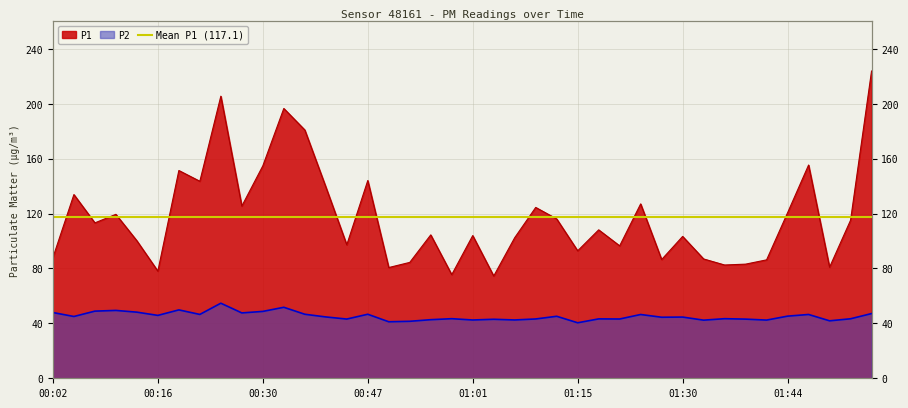

True or false: P1 has a value of 97.2 at 00:41.

True